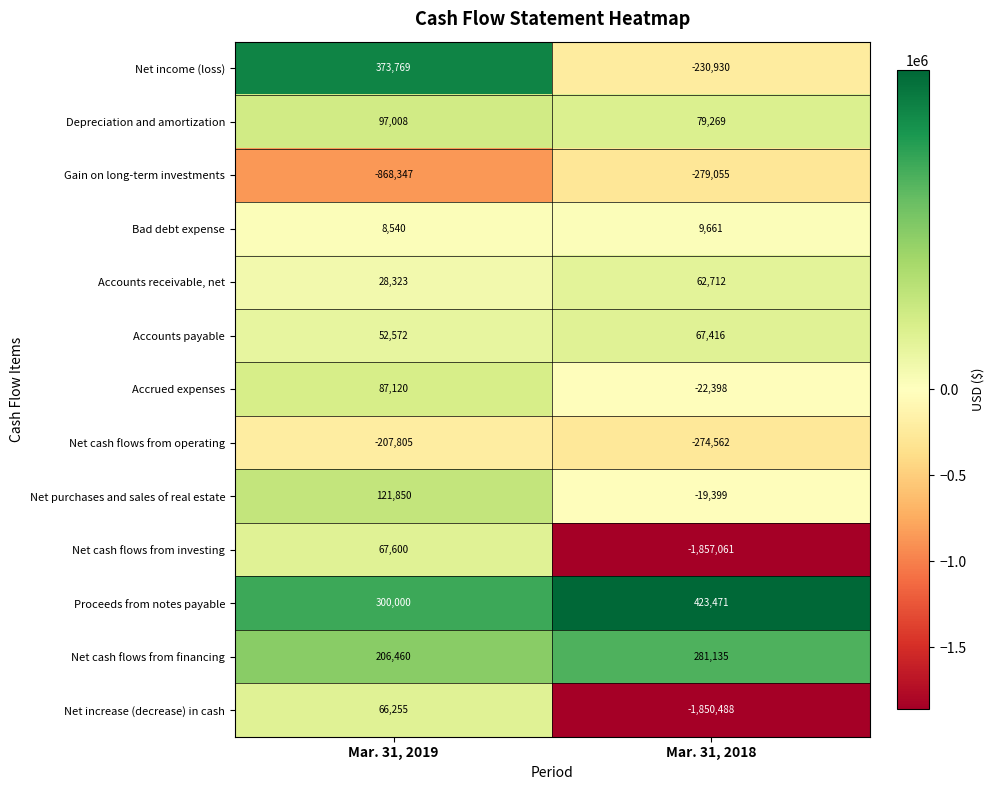

At which category is the sum across all series the highest?

Mar. 31, 2019